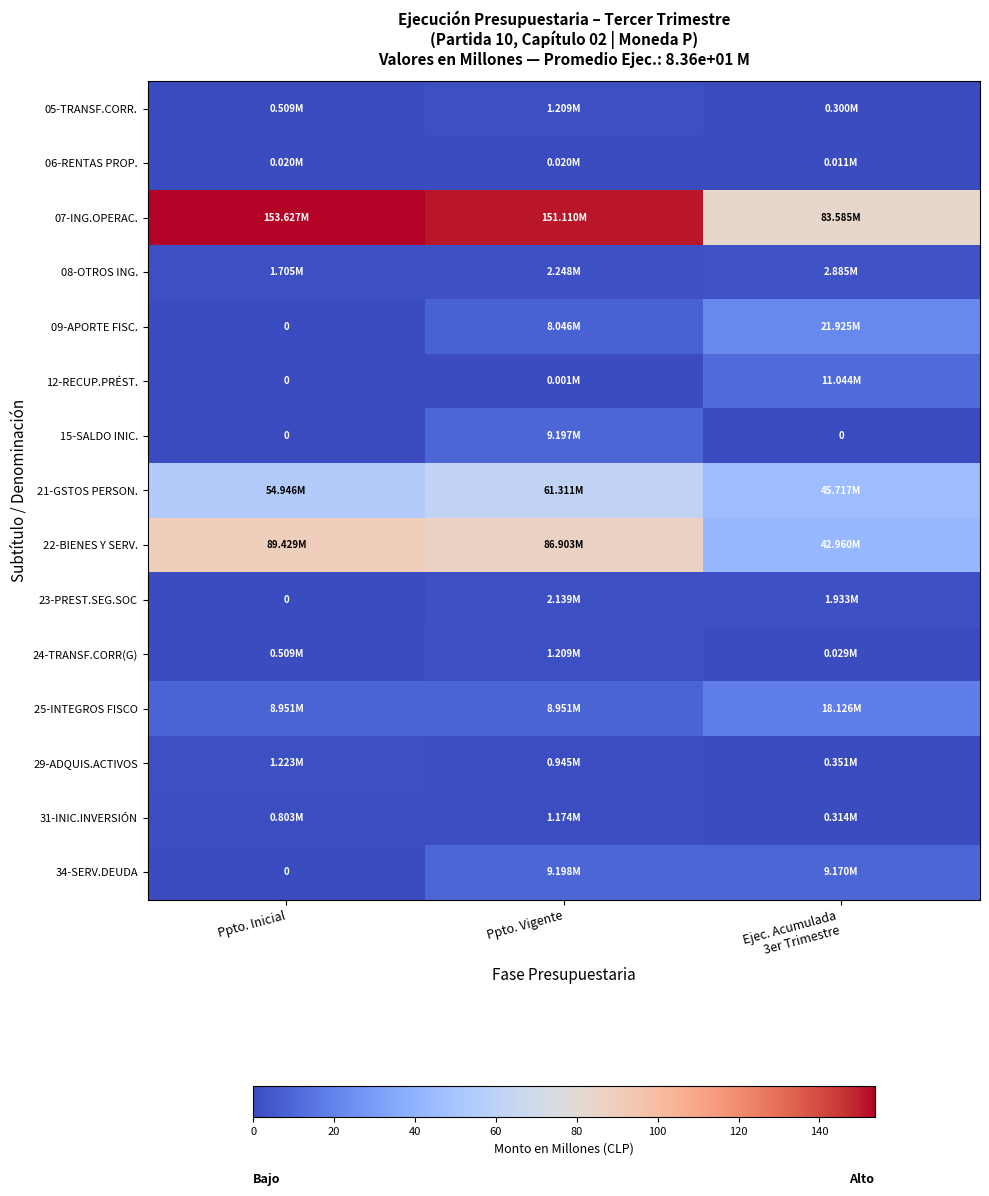

The 25-INTEGROS FISCO series shows 9.0 at Ppto. Inicial. True or false?

True